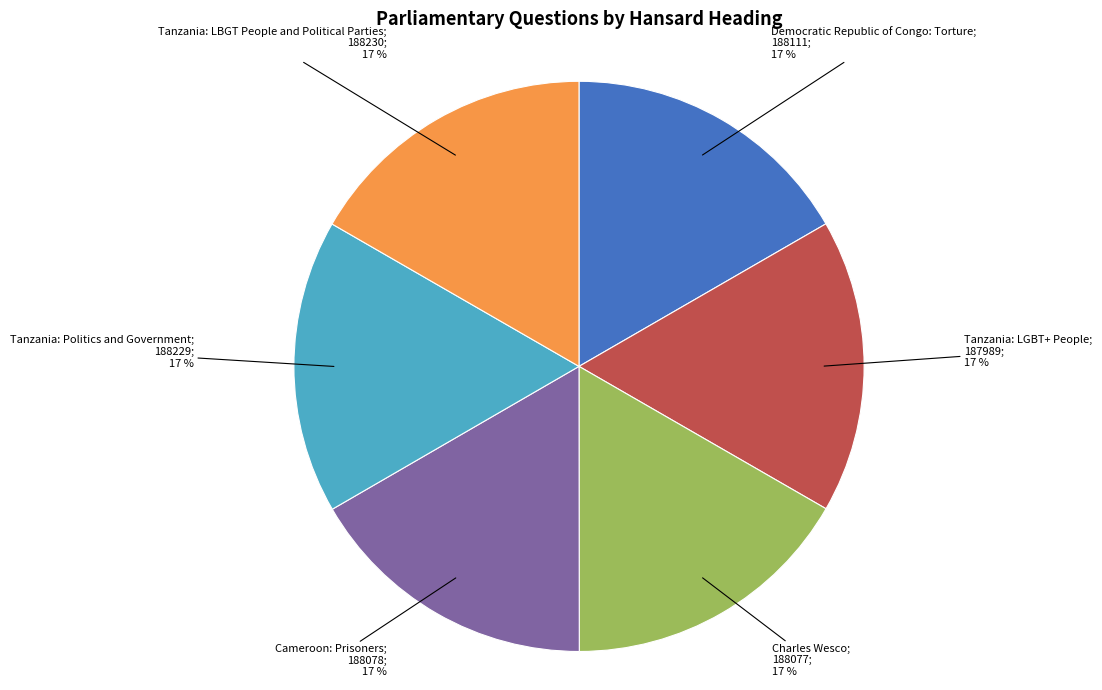

Is there any slice that represents more than half of the pie?

No